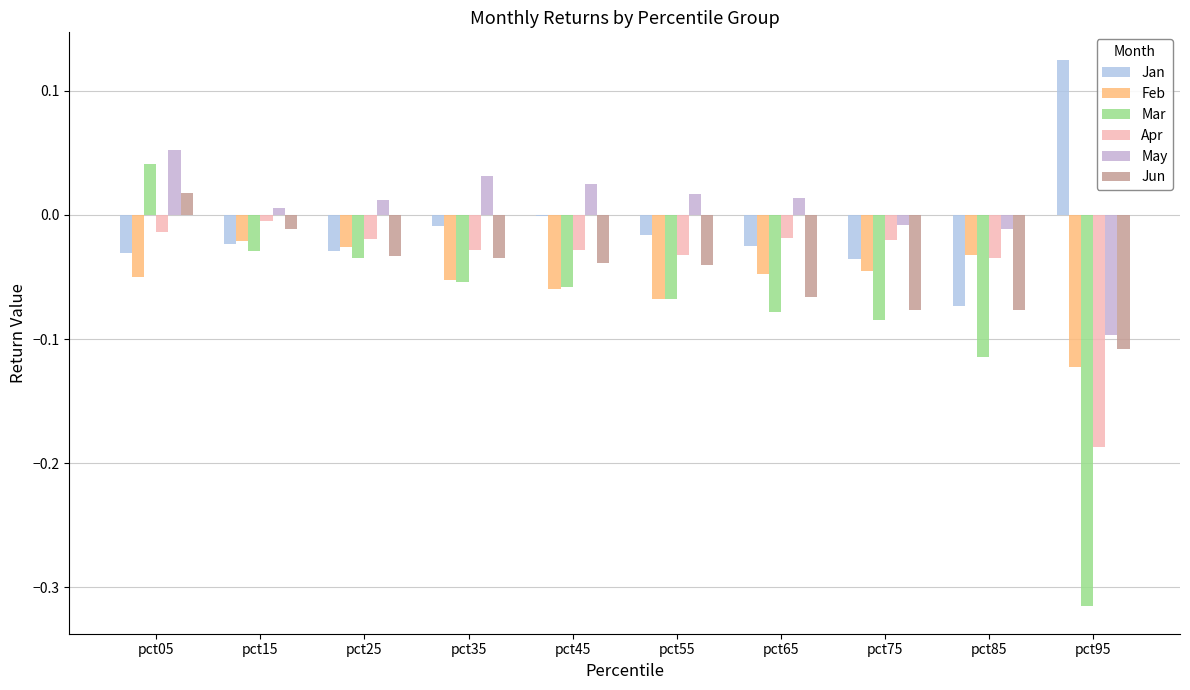

Does the chart contain stacked bars?

No